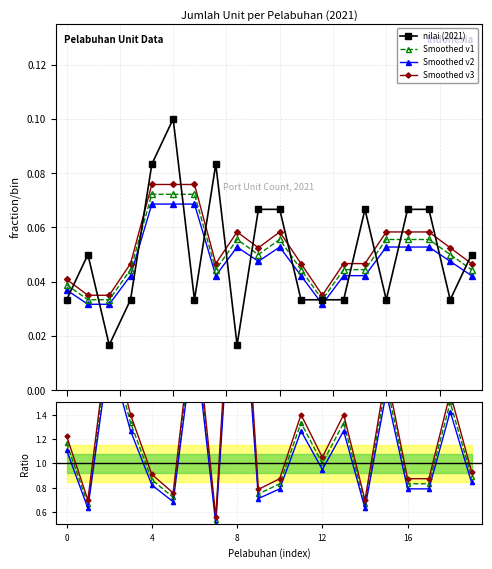

True or false: Smoothed v3 and Smoothed v2 intersect in this chart.

False